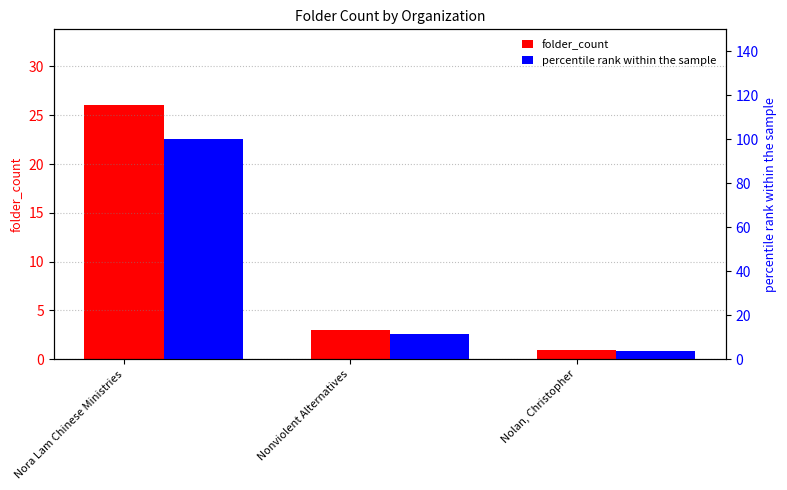

What is the value of the percentile rank within the sample bar at the 2nd from the left?

11.5